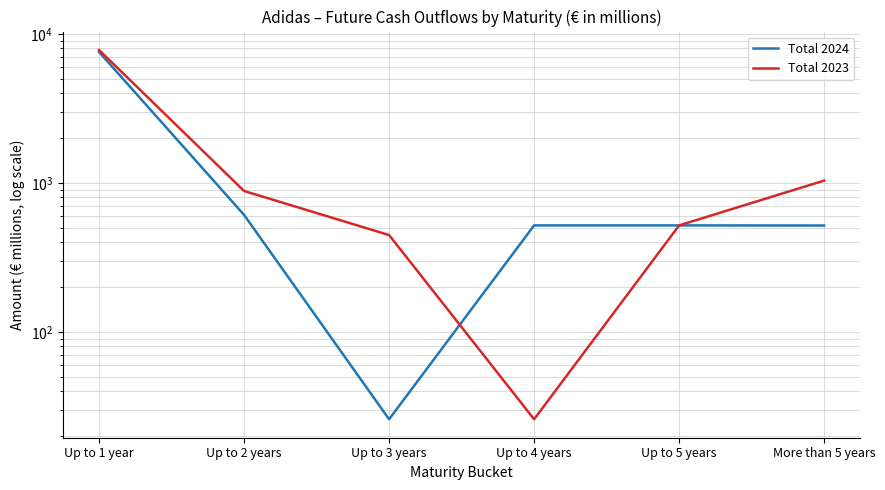

How many data points does each series have?

6